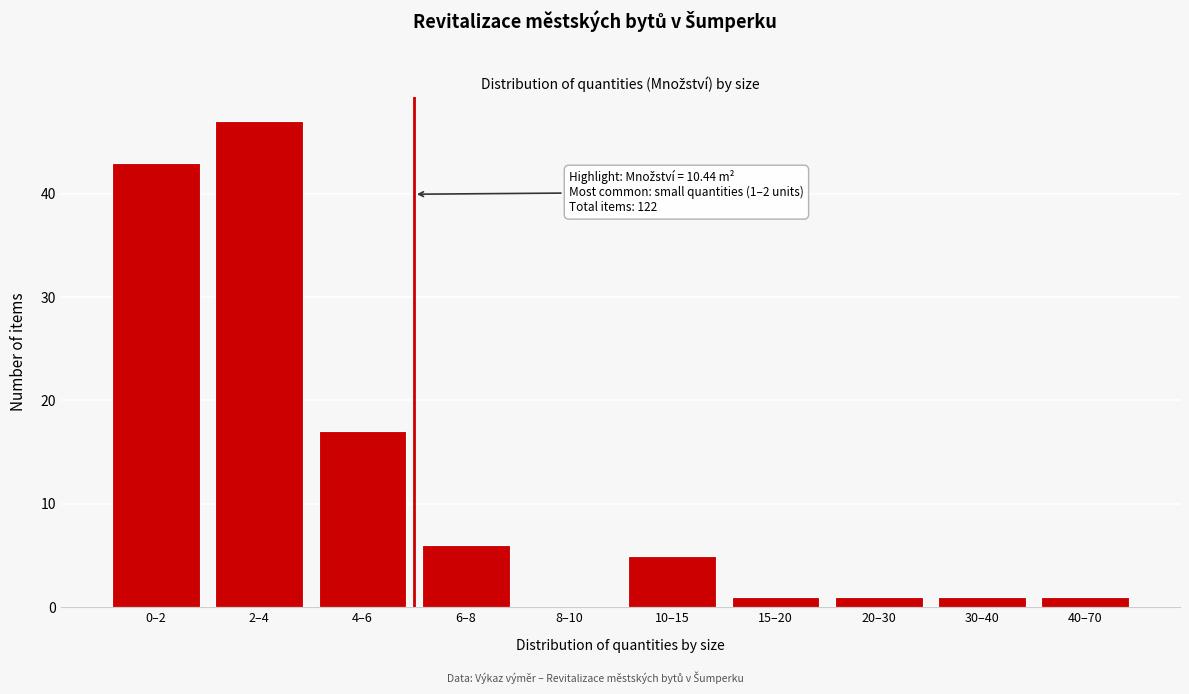

Reading left to right, list all the values displayed in this chart.

0–2=43	2–4=47	4–6=17	6–8=6	8–10=0	10–15=5	15–20=1	20–30=1	30–40=1	40–70=1